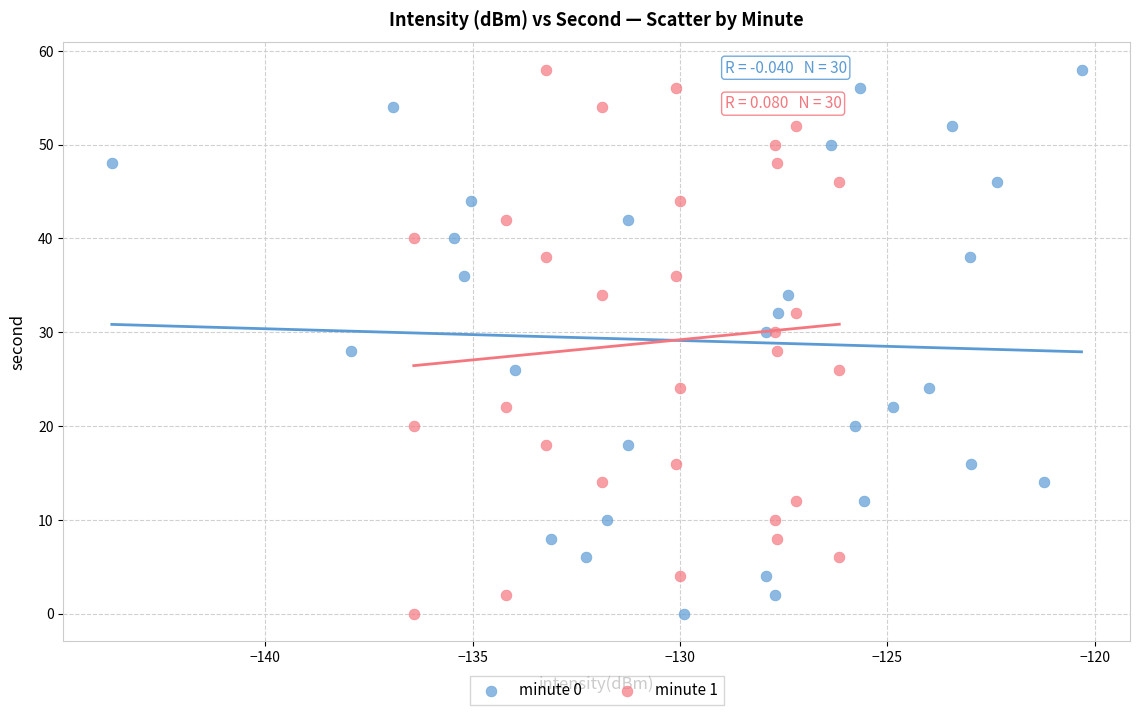

What are all the series names shown in the legend?

minute 0, minute 1